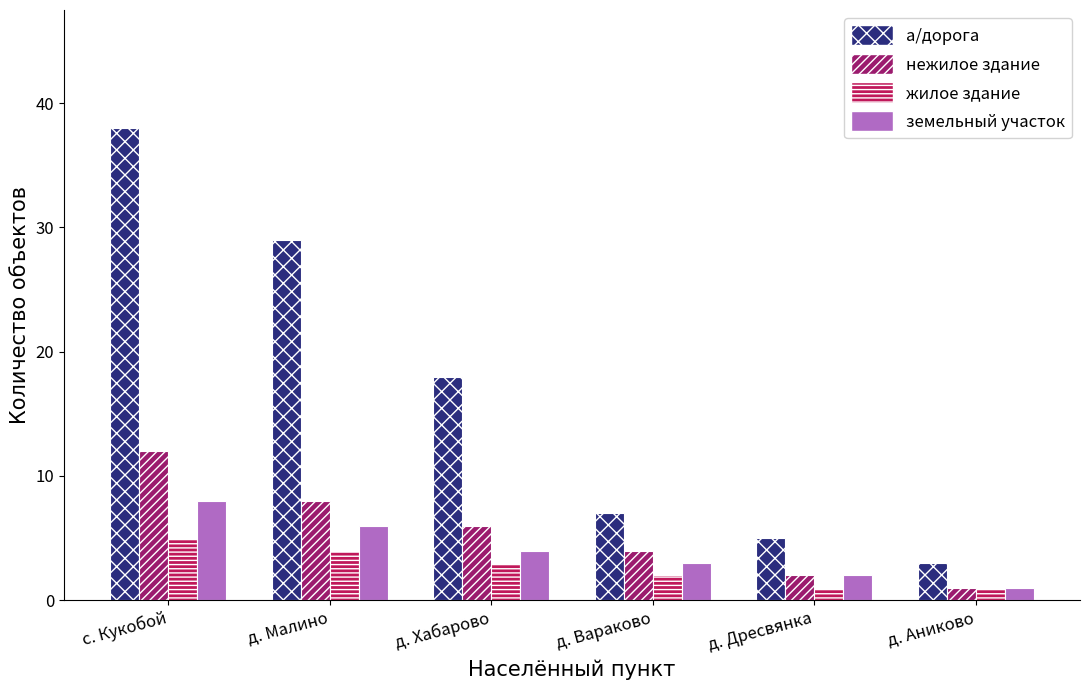

Where is нежилое здание nearest to the value 6?

д. Хабарово